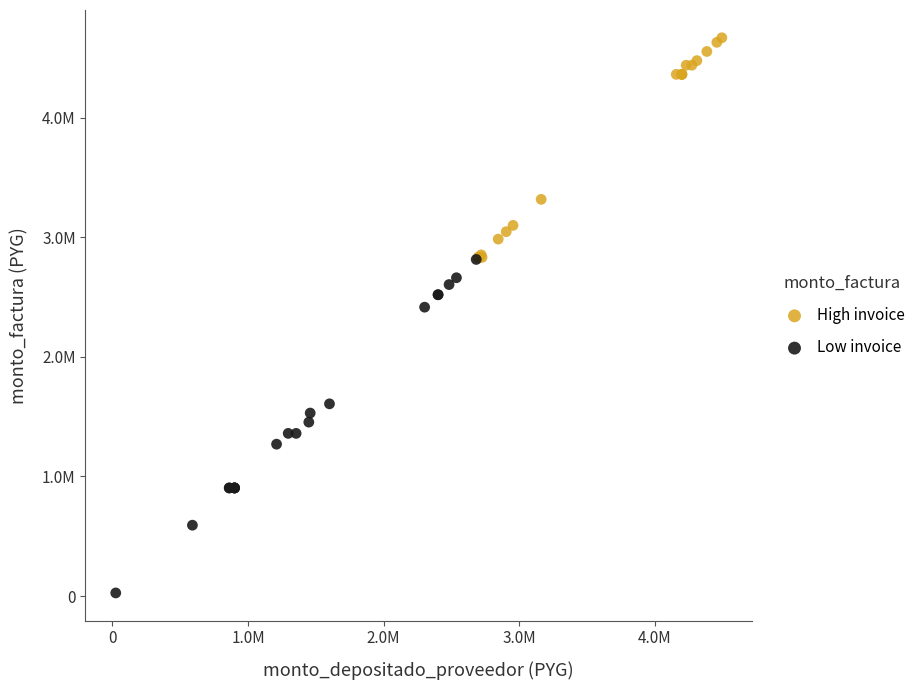

Which series contains the lowest Y value?

Low invoice